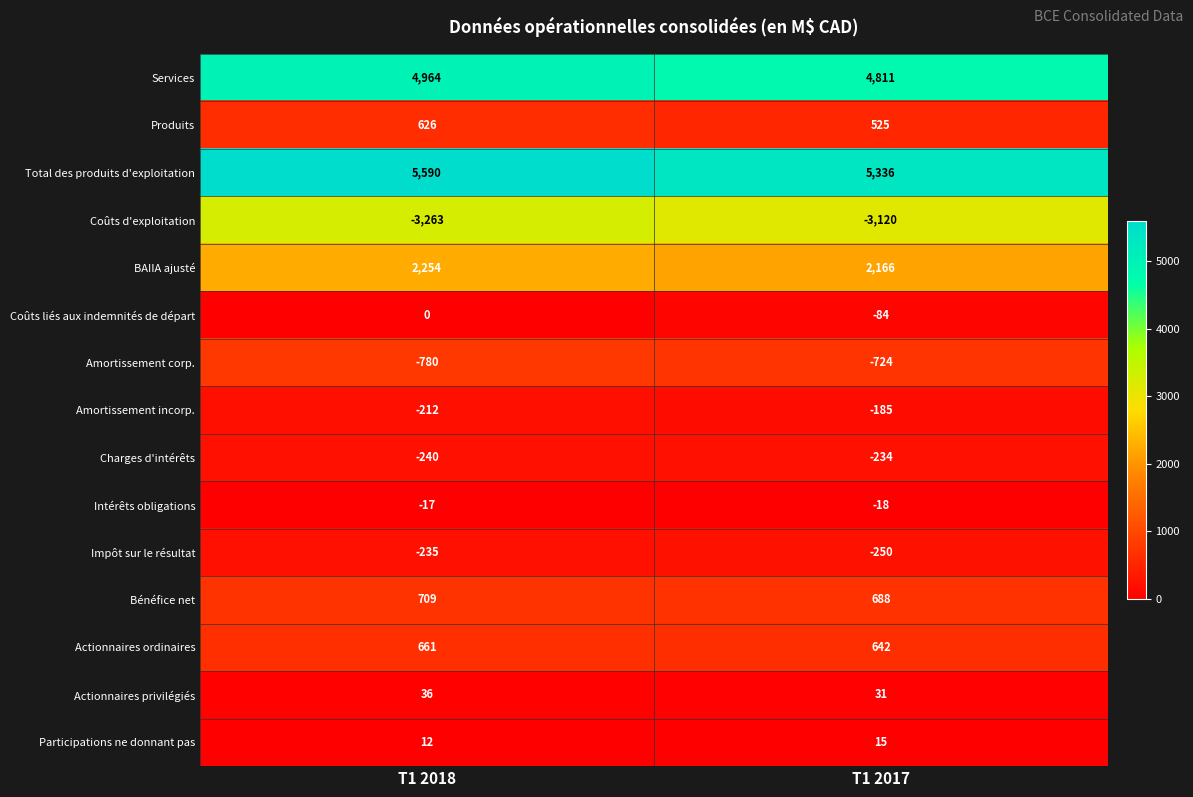

Which label corresponds to the smallest value in the chart?

T1 2018